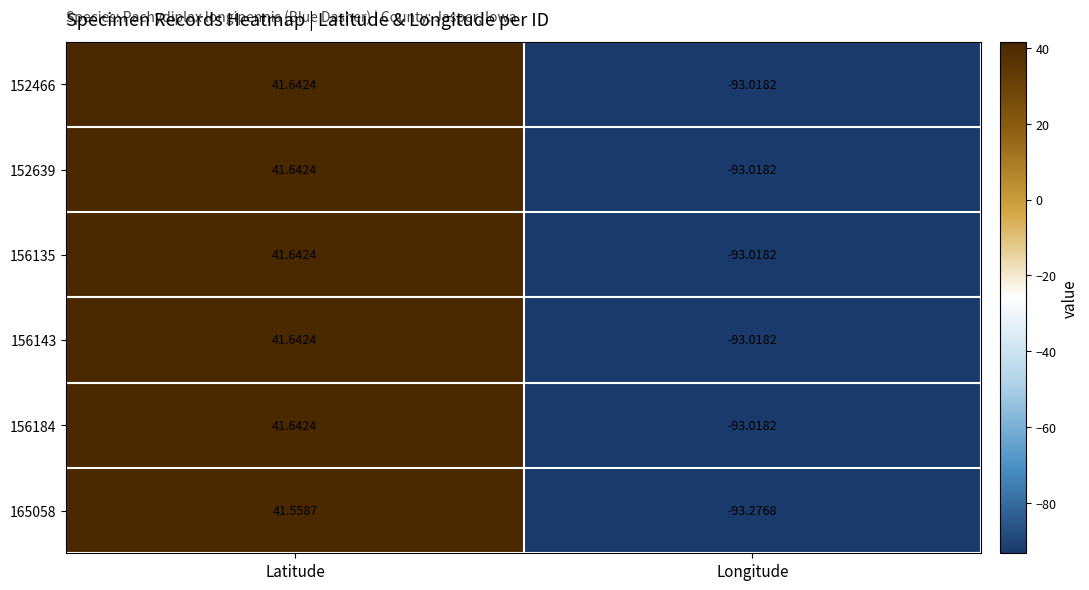

Rank the categories by 165058 value from lowest to highest.

Longitude, Latitude